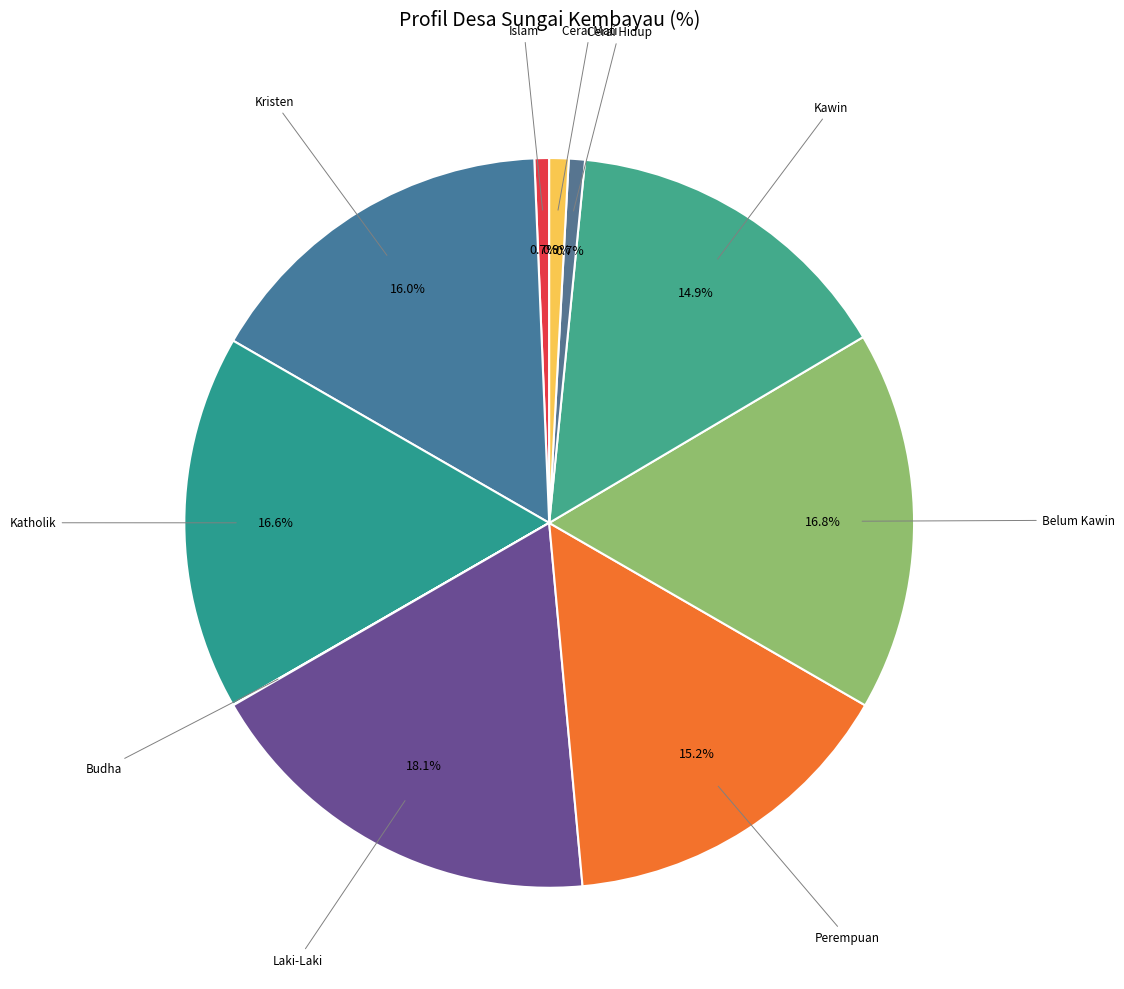

Is there any slice that represents more than half of the pie?

No